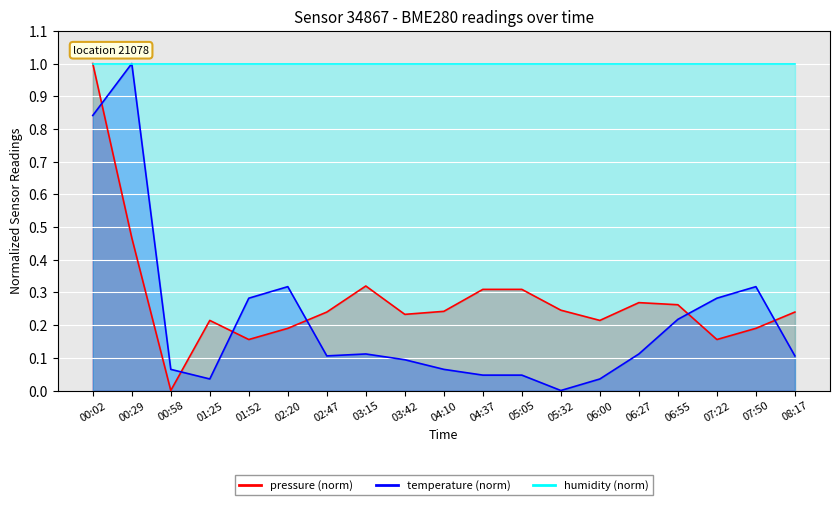

How many data points does each series have?

19